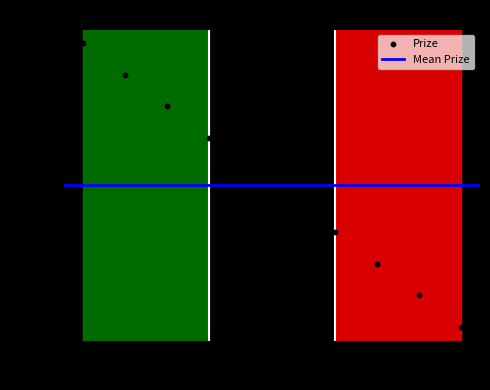

What is the range of X values (max minus min)?

9